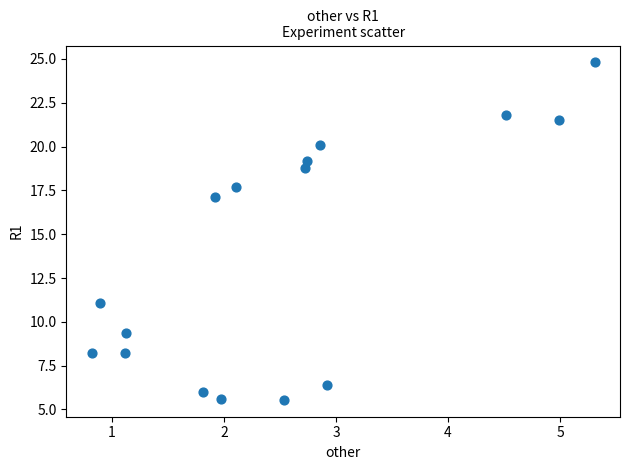

What Y value in the scatter plot is closest to 15?

17.1